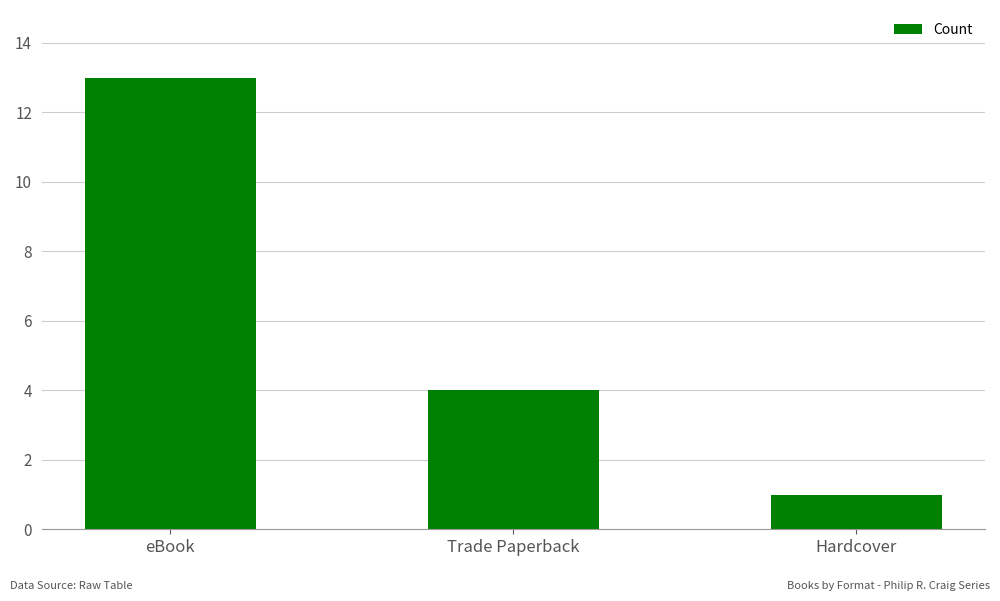

Reading left to right, extract all data points from this chart.

13	4	1